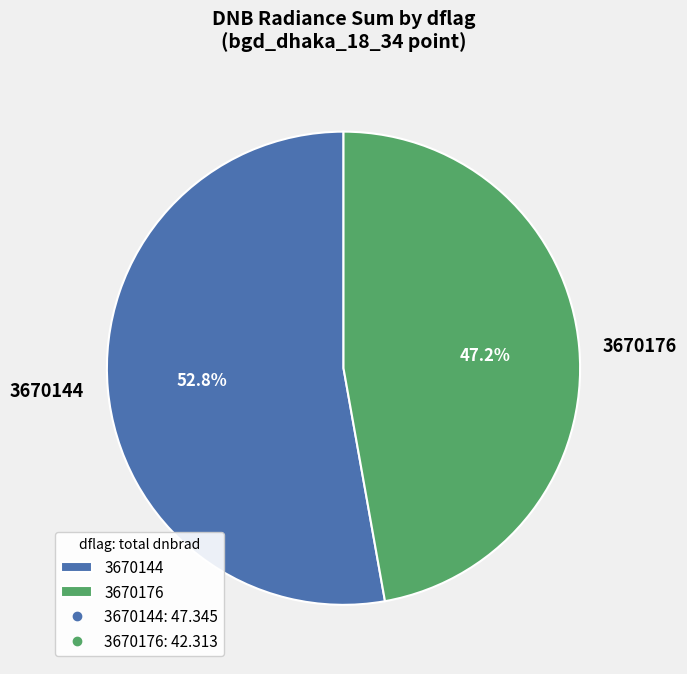

Which has a higher value, 3670144 or 3670176?

3670144